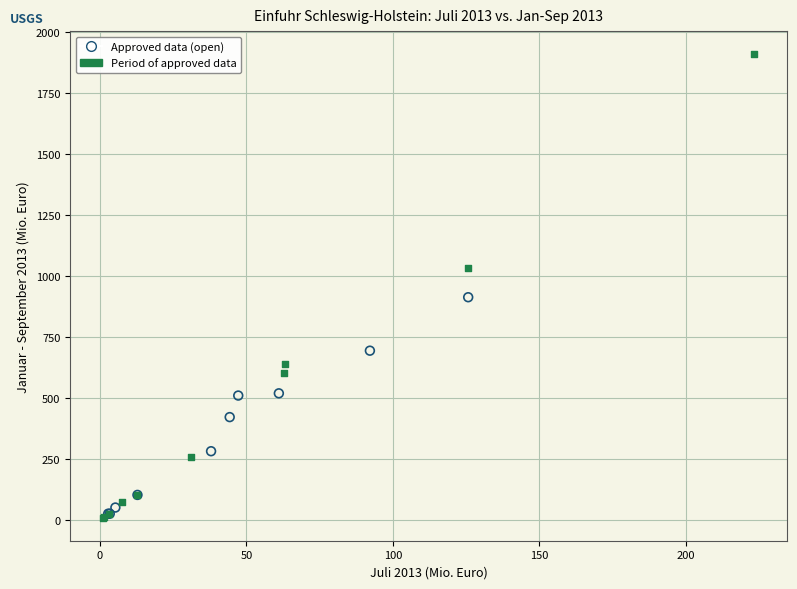

Which series contains the highest Y value?

Period of approved data